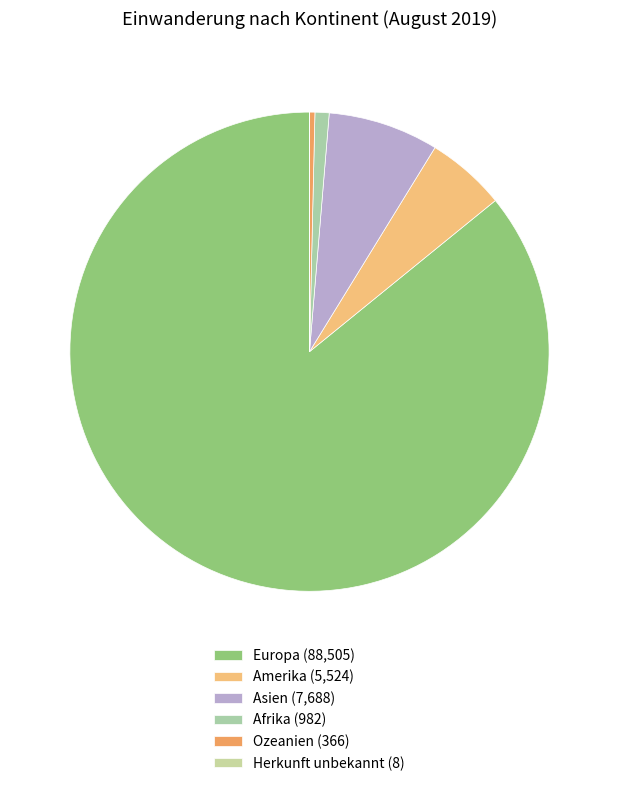

To the nearest percent, what is the combined percentage of Herkunft unbekannt and Europa?

86%